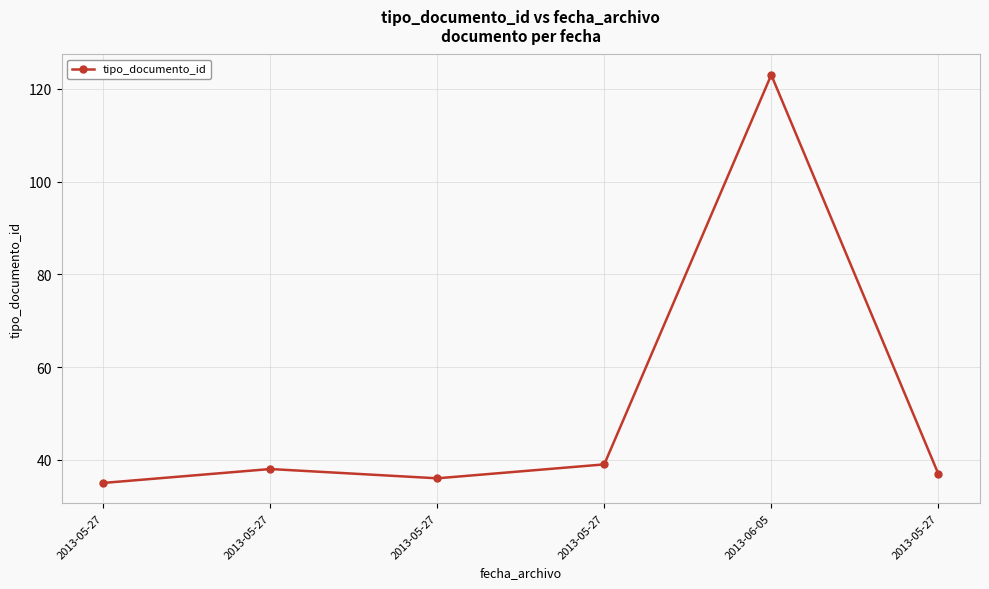

Count the number of data series in this chart.

1